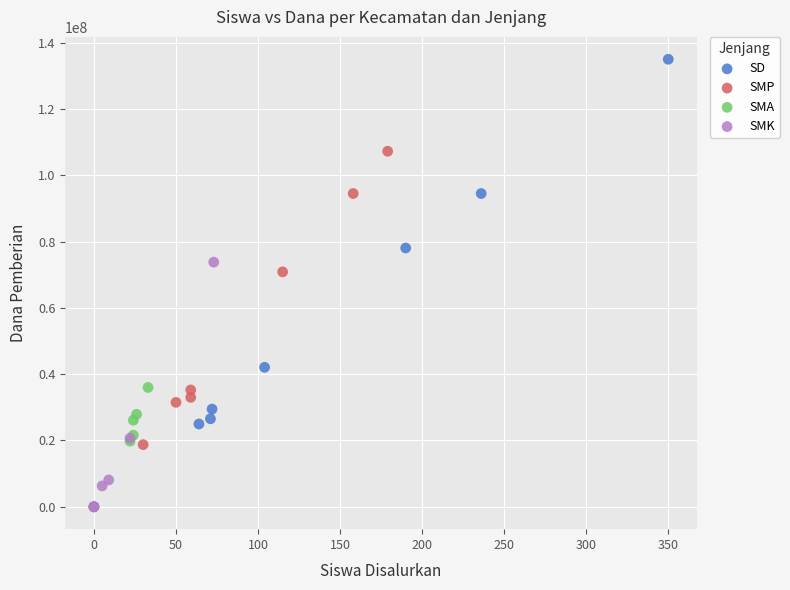

What are all the series names shown in the legend?

SD, SMP, SMA, SMK